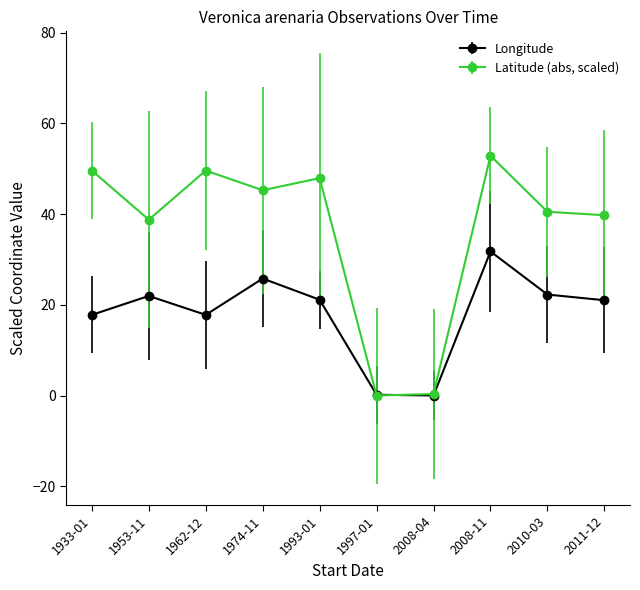

At how many categories does at least one series exceed 4?

8